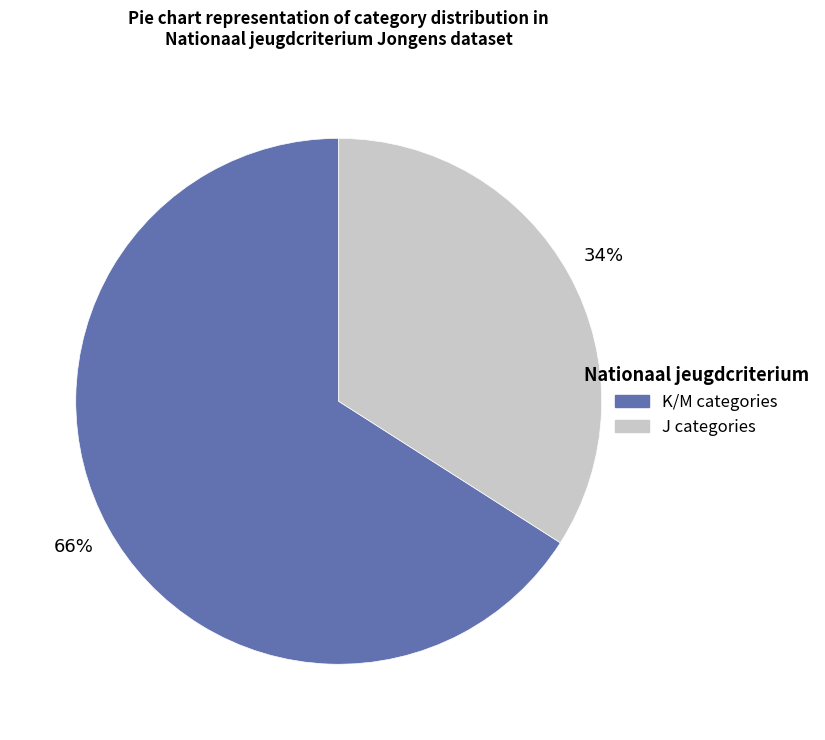

How many slices are in this pie chart?

2